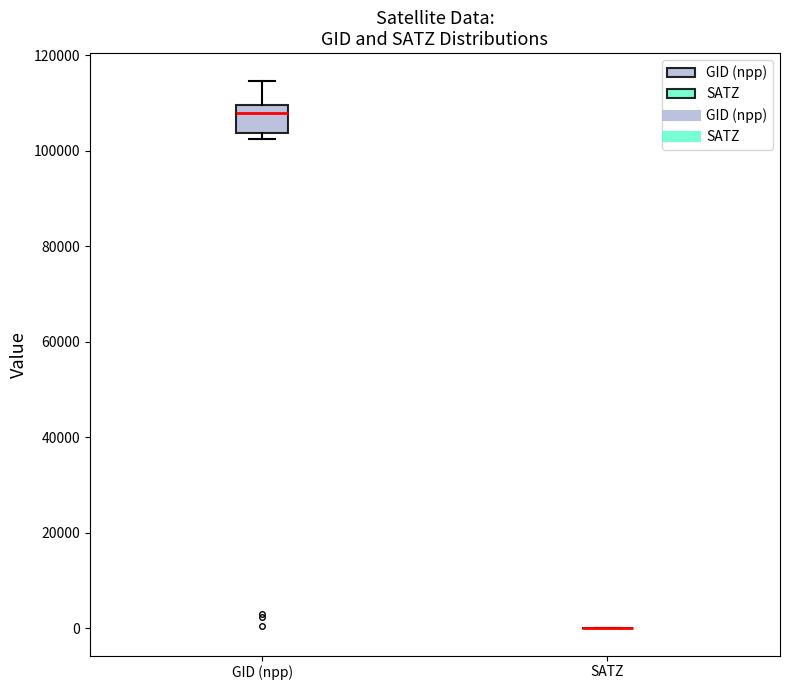

Reading left to right, read every box against the y-axis: the position of its median line, the range the box covers, and the ends of its whiskers. The values are not printed on the chart, so give them approximately, as read against the axis.

GID (npp): median 108000, box 104000 to 110000, whiskers 102000 to 114000
SATZ: box collapsed to a line at 0, whiskers 0 to 0